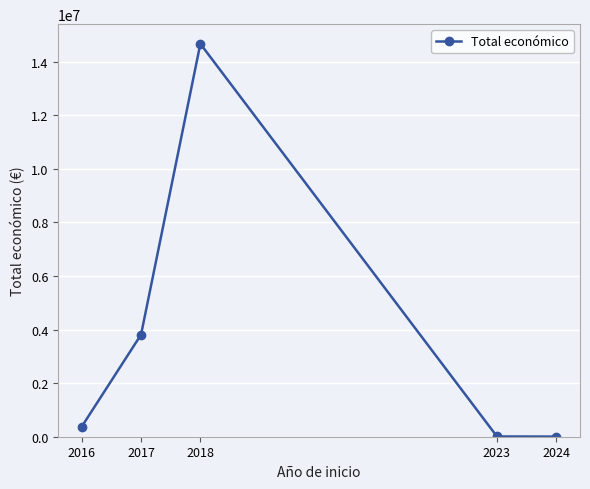

What is the smallest value displayed?

5718